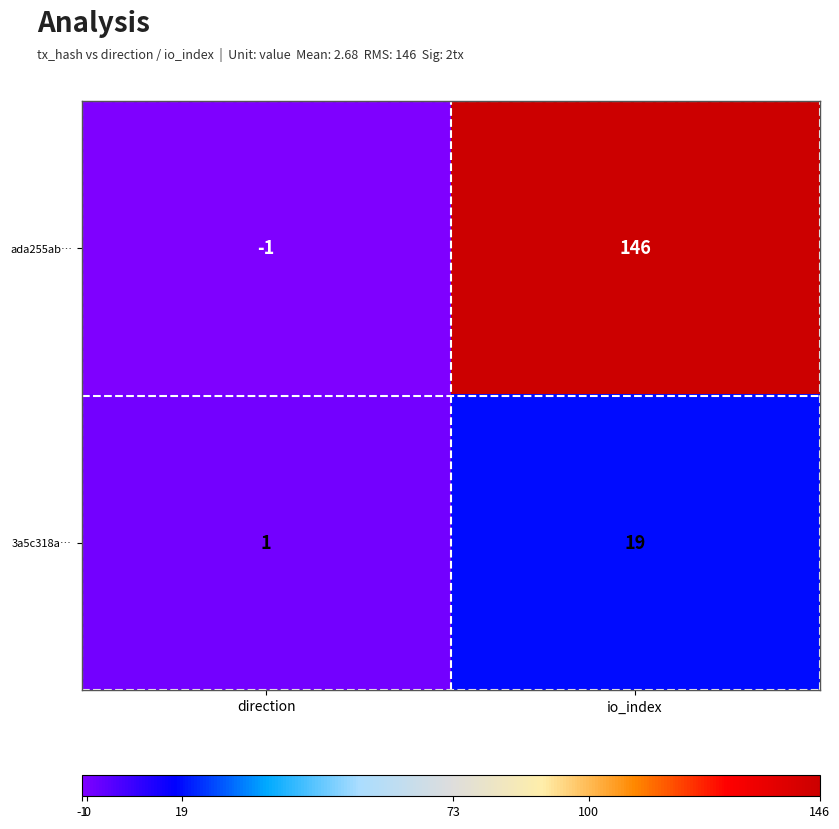

How many categories are shown in the chart?

2